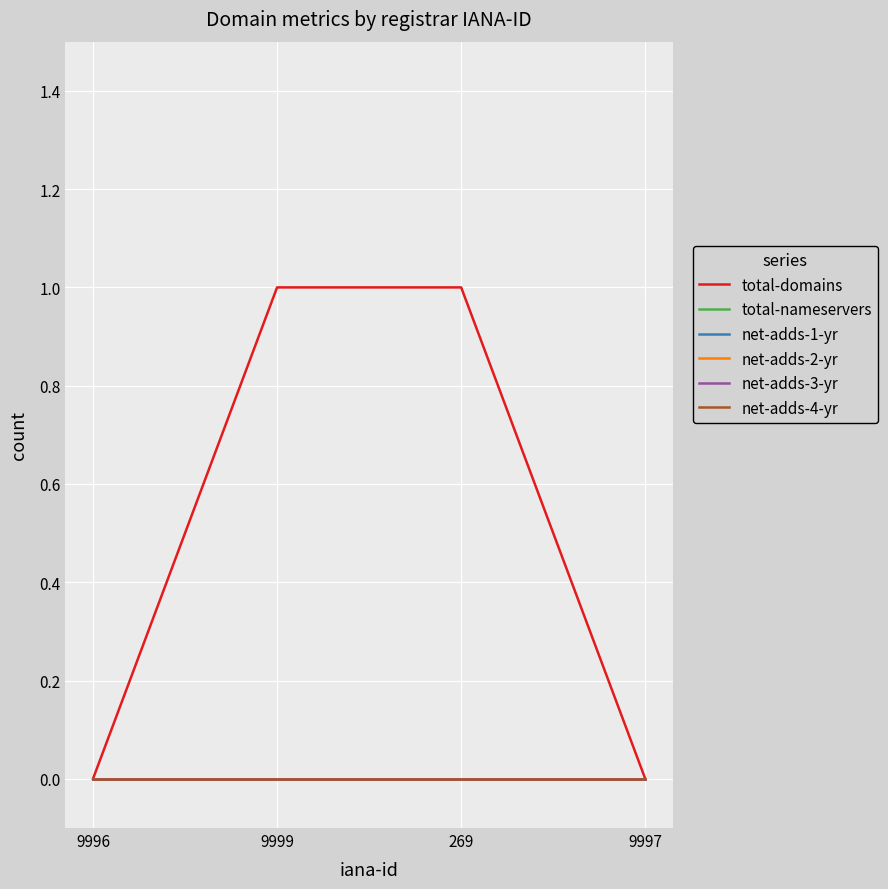

At which category does the chart reach its minimum across all series?

9996